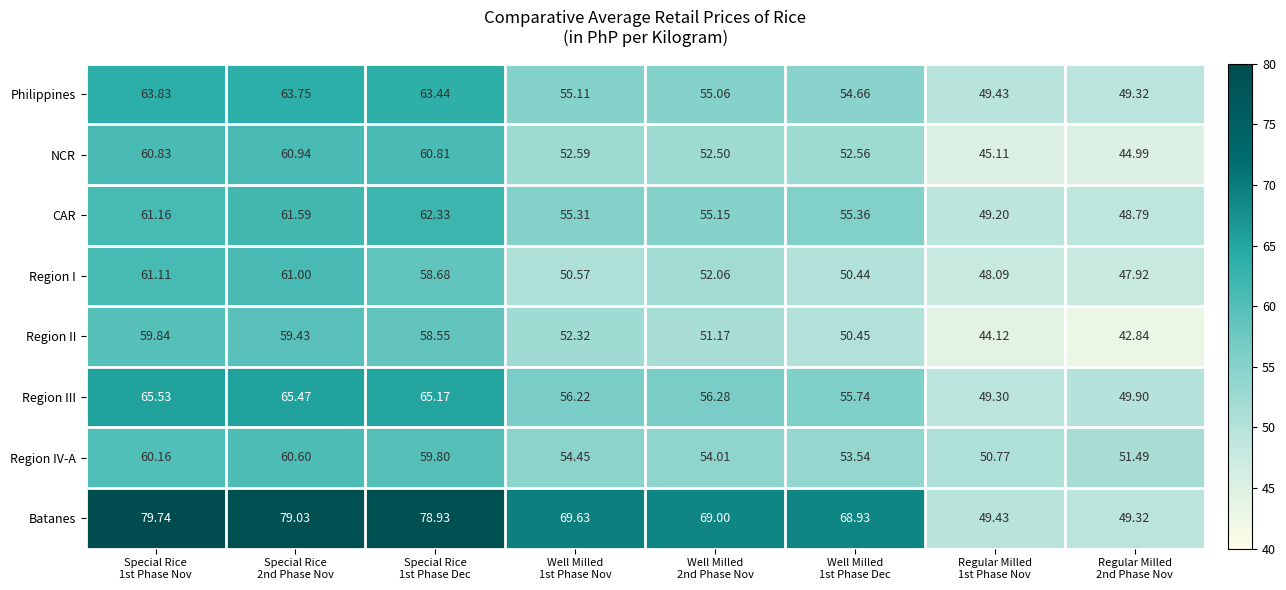

Which series has the largest total across all categories?

Batanes